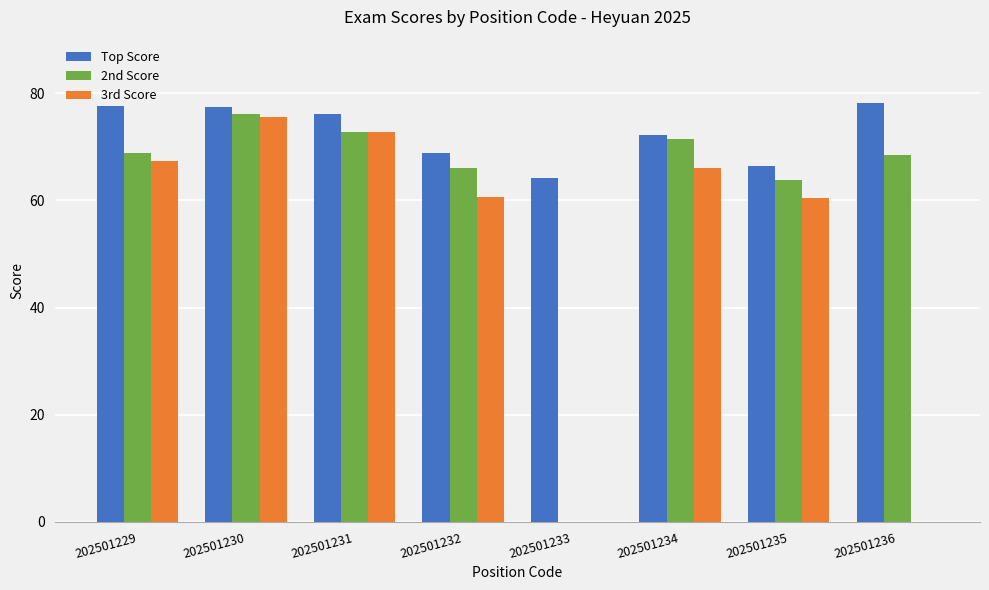

What is the sum of the Top Score values at 202501229 and 202501236?

155.7